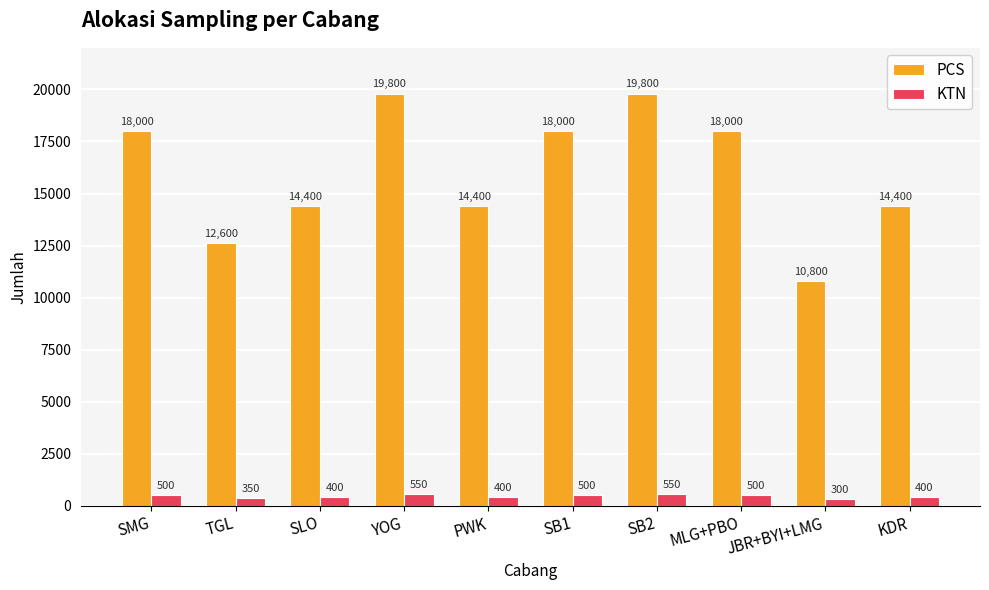

How many data points in PCS are less than 18000?

5